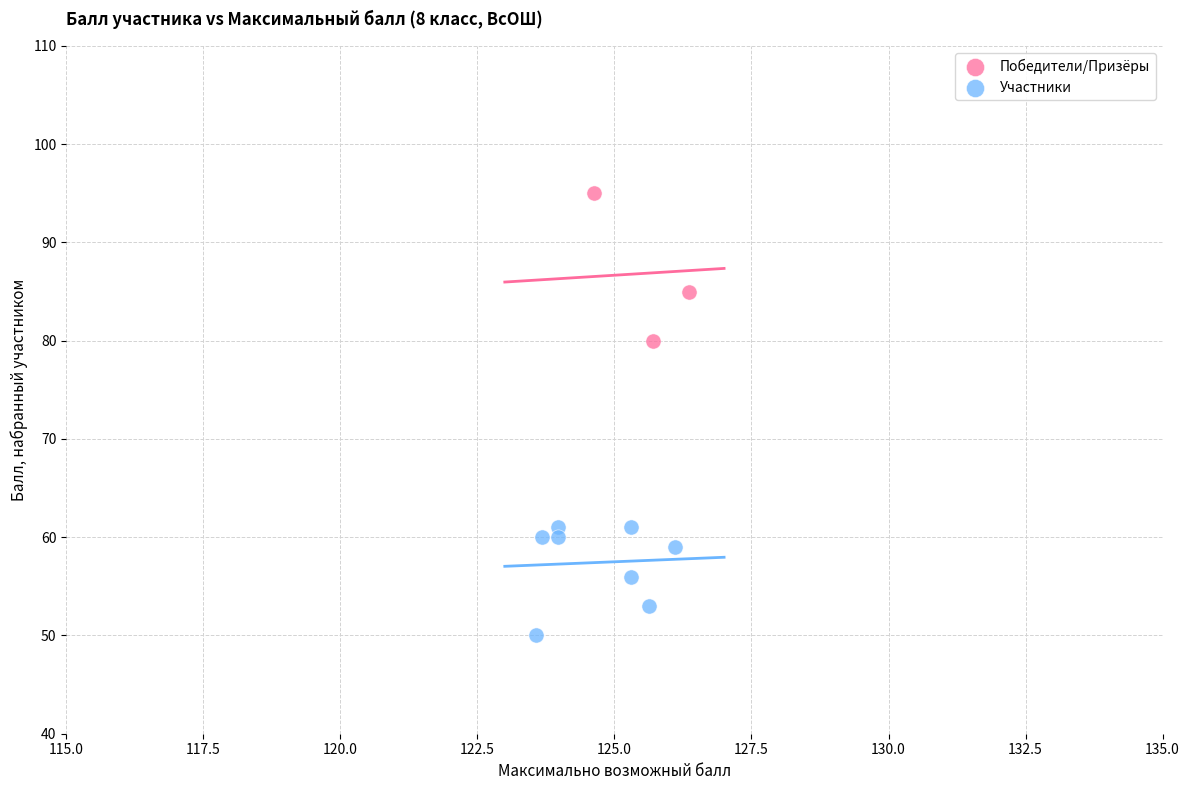

Which series reaches the minimum Y coordinate?

Участники